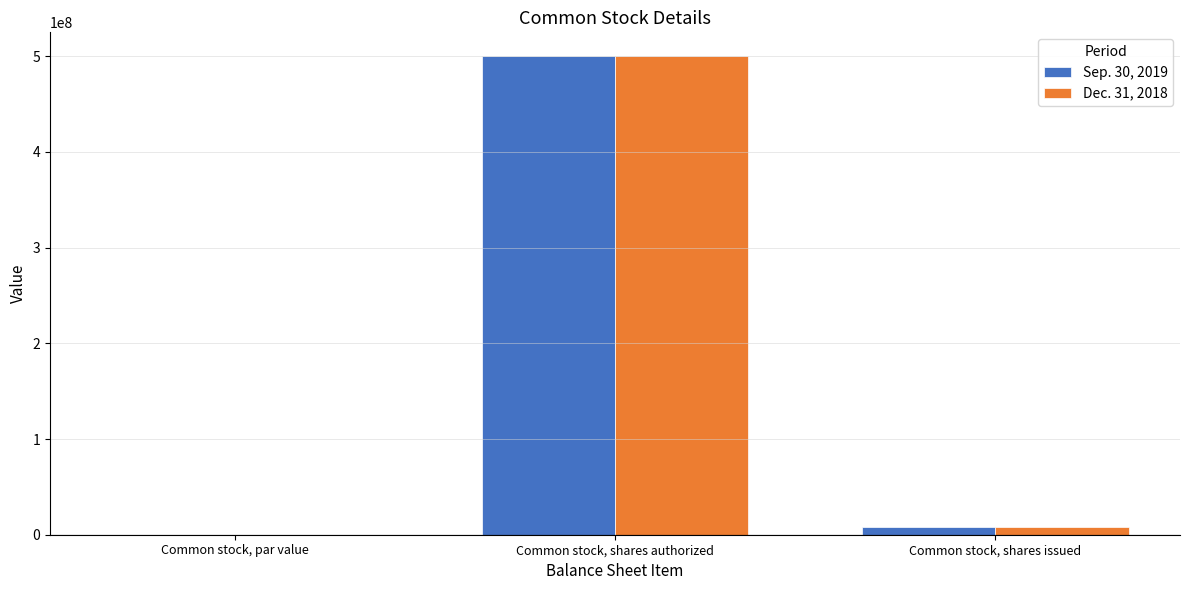

What are all the series names shown in the legend?

Sep. 30, 2019, Dec. 31, 2018